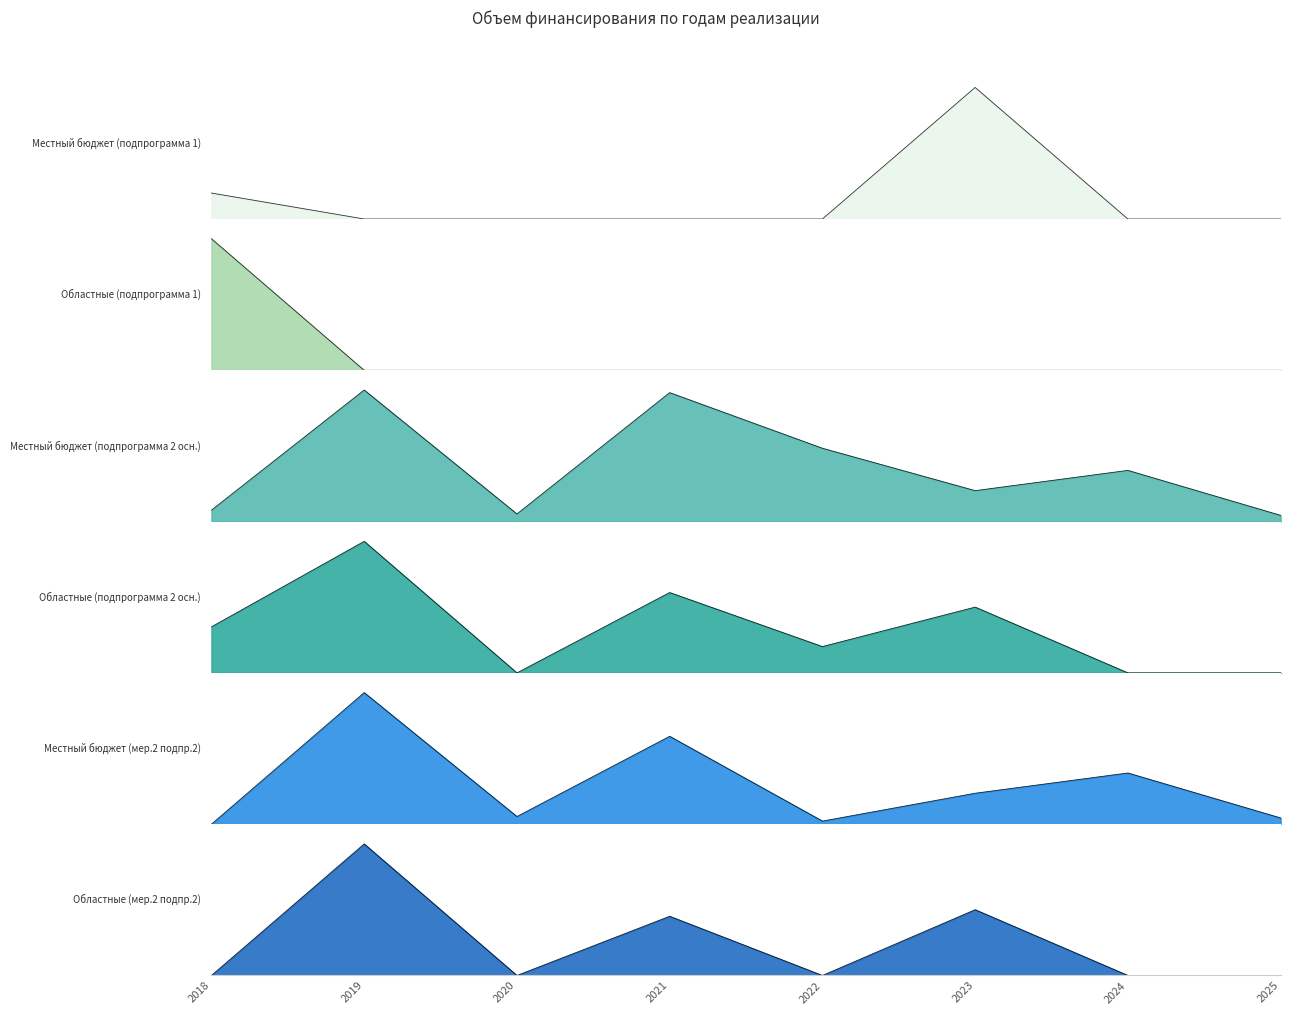

What is the difference between the second highest and second lowest values in the Областные (подпрограмма 2 осн.) series?

6107820.0